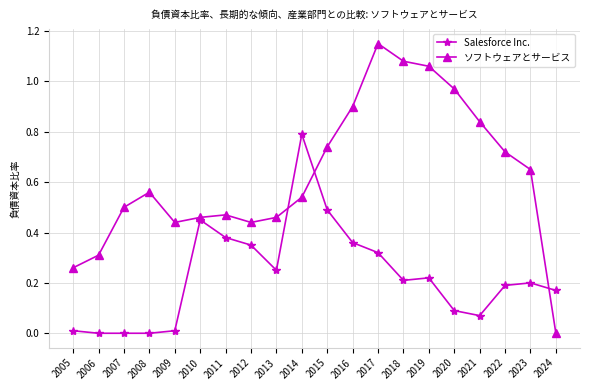

At how many categories does at least one series exceed 0?

20